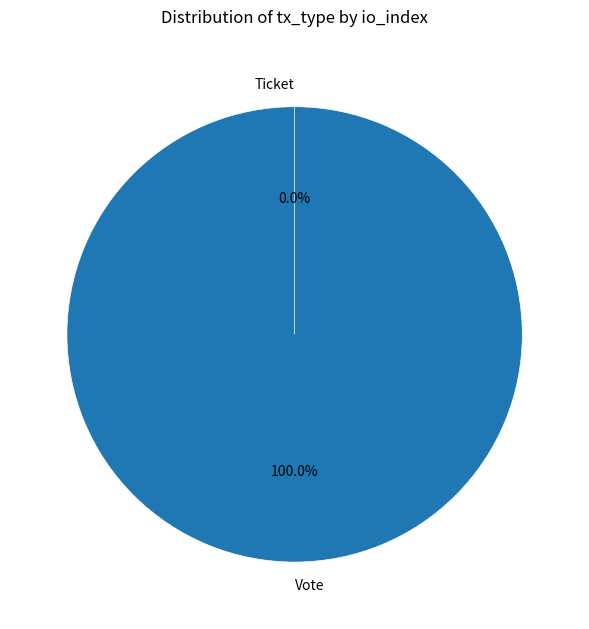

Count the number of slices in the pie.

2